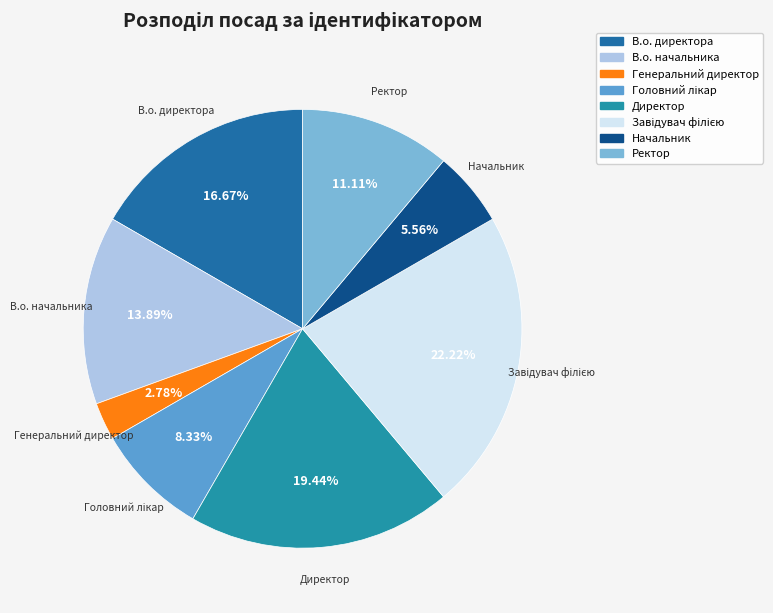

Combined, do В.о. директора and Генеральний директор account for over 50%?

No